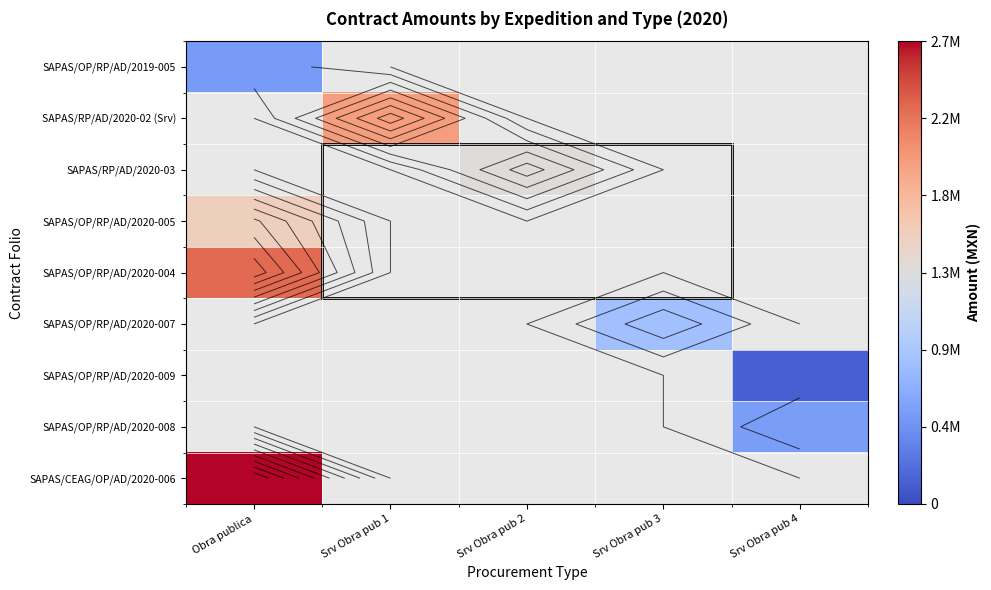

List the labels in order of SAPAS/OP/RP/AD/2020-008 value, smallest first.

Obra publica, Srv Obra pub 1, Srv Obra pub 2, Srv Obra pub 3, Srv Obra pub 4